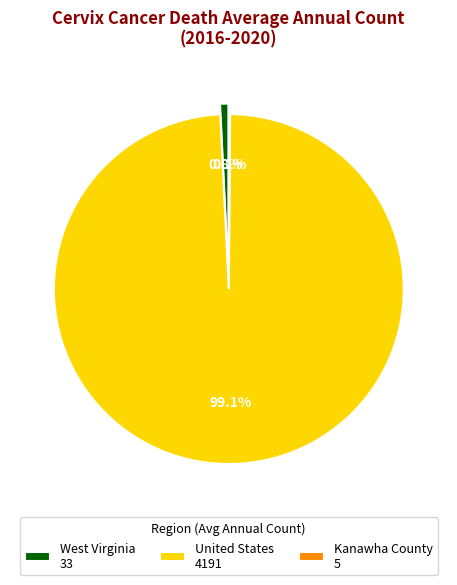

To the nearest percent, what is the average slice percentage?

33%